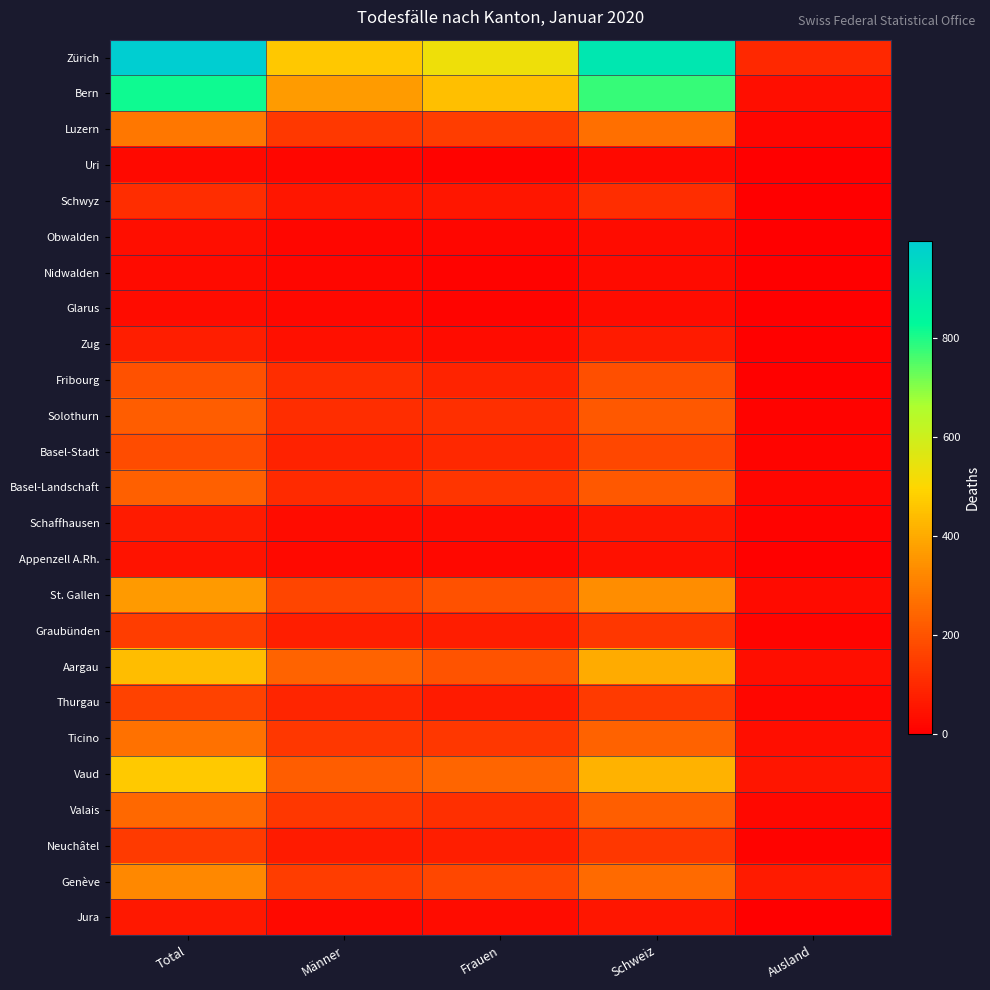

List the series in order of their peak value, highest first.

Zürich, Bern, Vaud, Aargau, St. Gallen, Genève, Luzern, Ticino, Valais, Basel-Landschaft, Solothurn, Fribourg, Basel-Stadt, Thurgau, Graubünden, Neuchâtel, Schwyz, Zug, Schaffhausen, Jura, Appenzell A.Rh., Obwalden, Glarus, Nidwalden, Uri